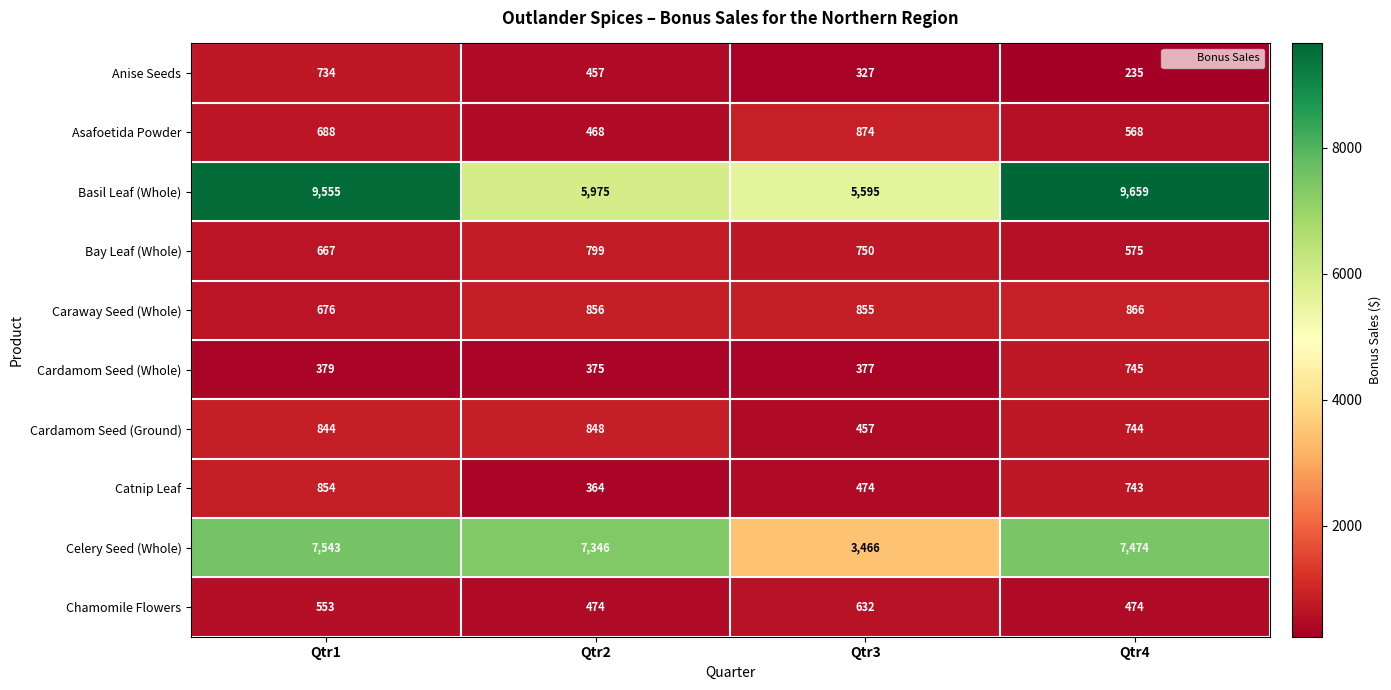

At which label does Anise Seeds reach its minimum?

Qtr4